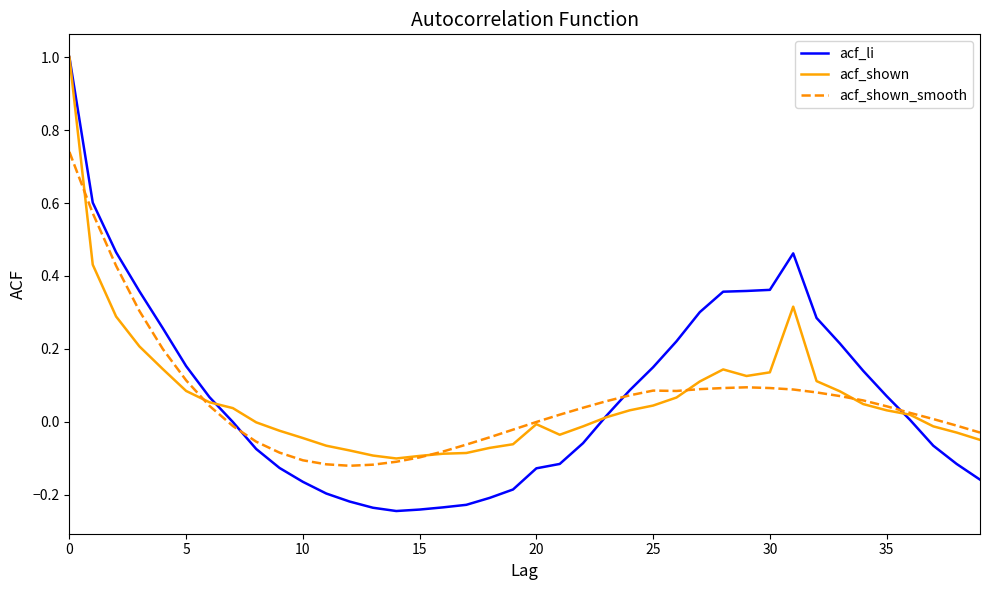

Which series has the widest spread of values?

acf_li